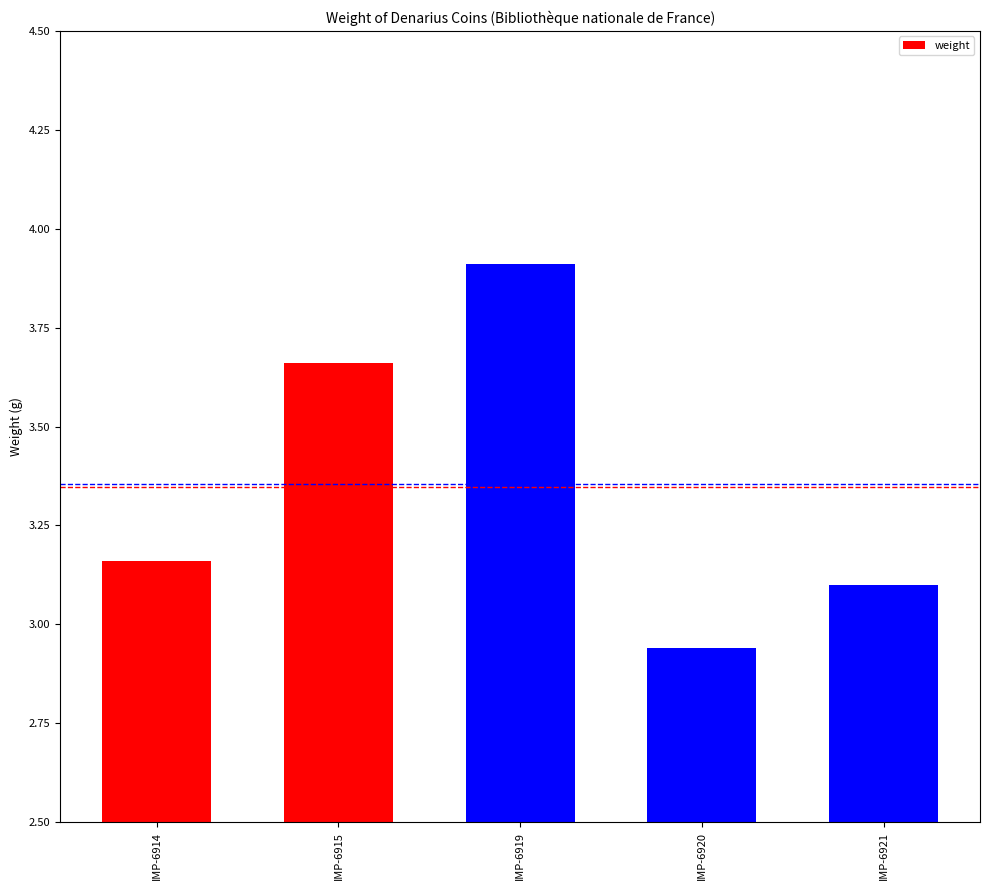

Which has a higher value, IMP-6915 or IMP-6921?

IMP-6915